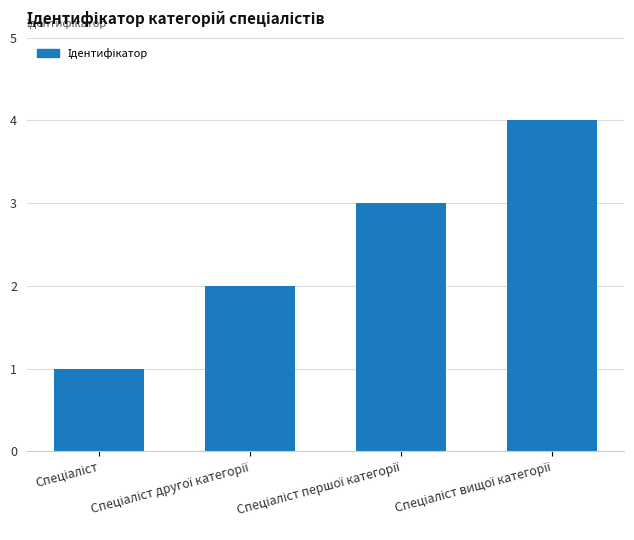

What is the sum of all values?

10